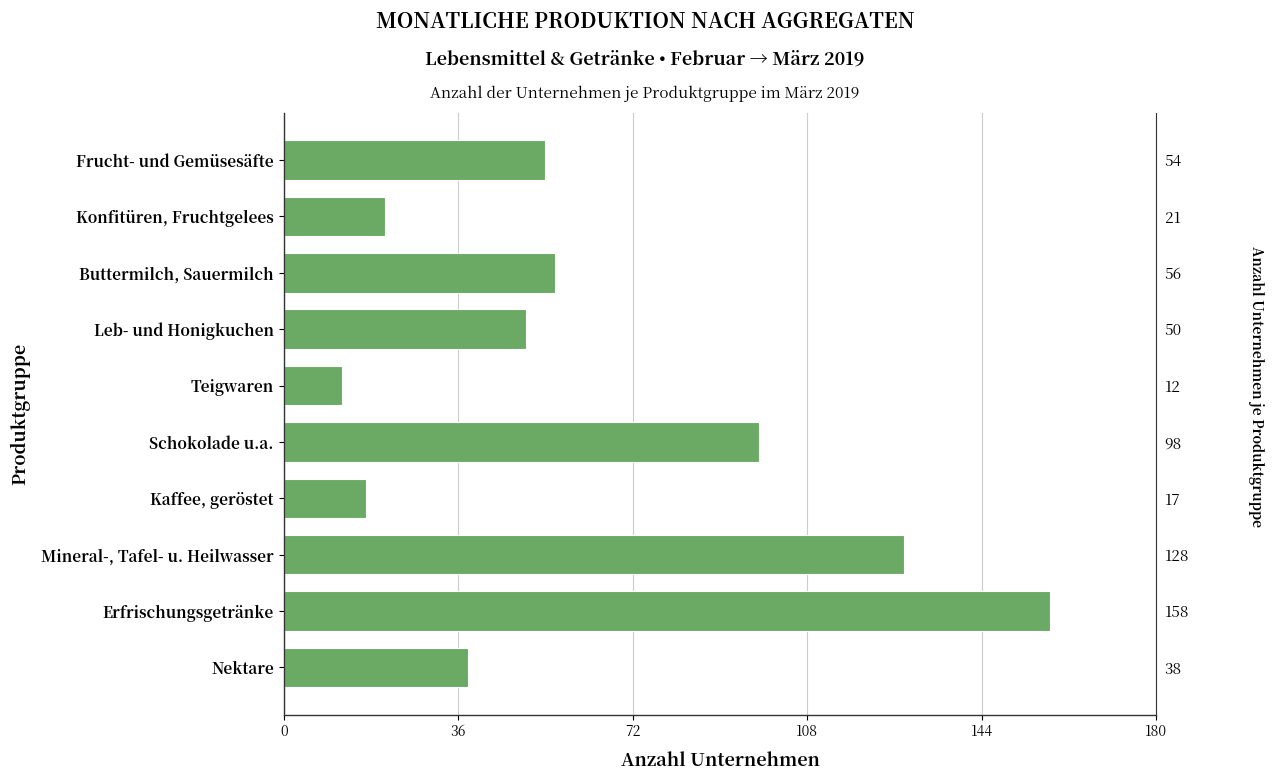

Is it true that the value at Konfitüren, Fruchtgelees is 28?

False